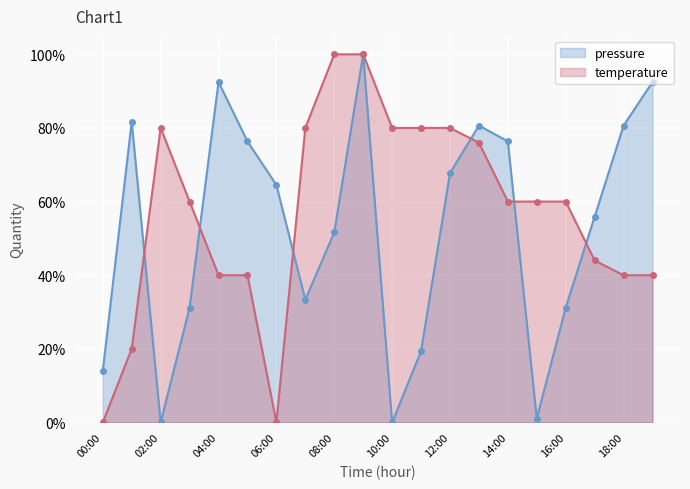

What is the value of the temperature point at the 16th from the left?

0.6